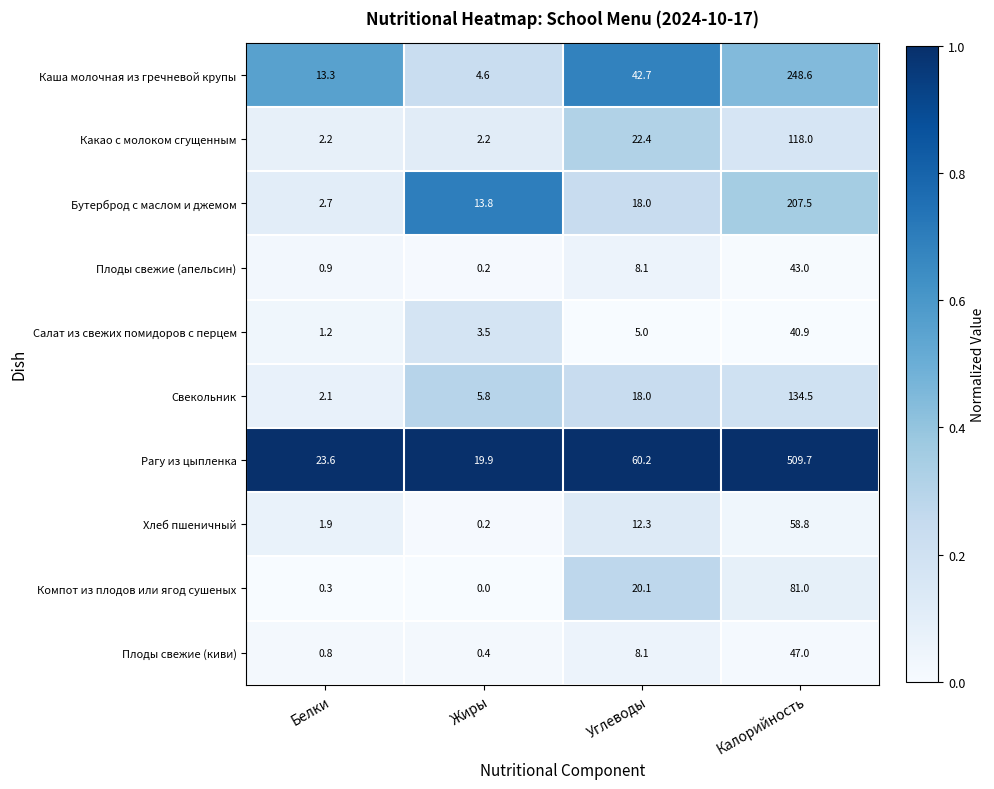

Which series has the largest total across all categories?

Рагу из цыпленка